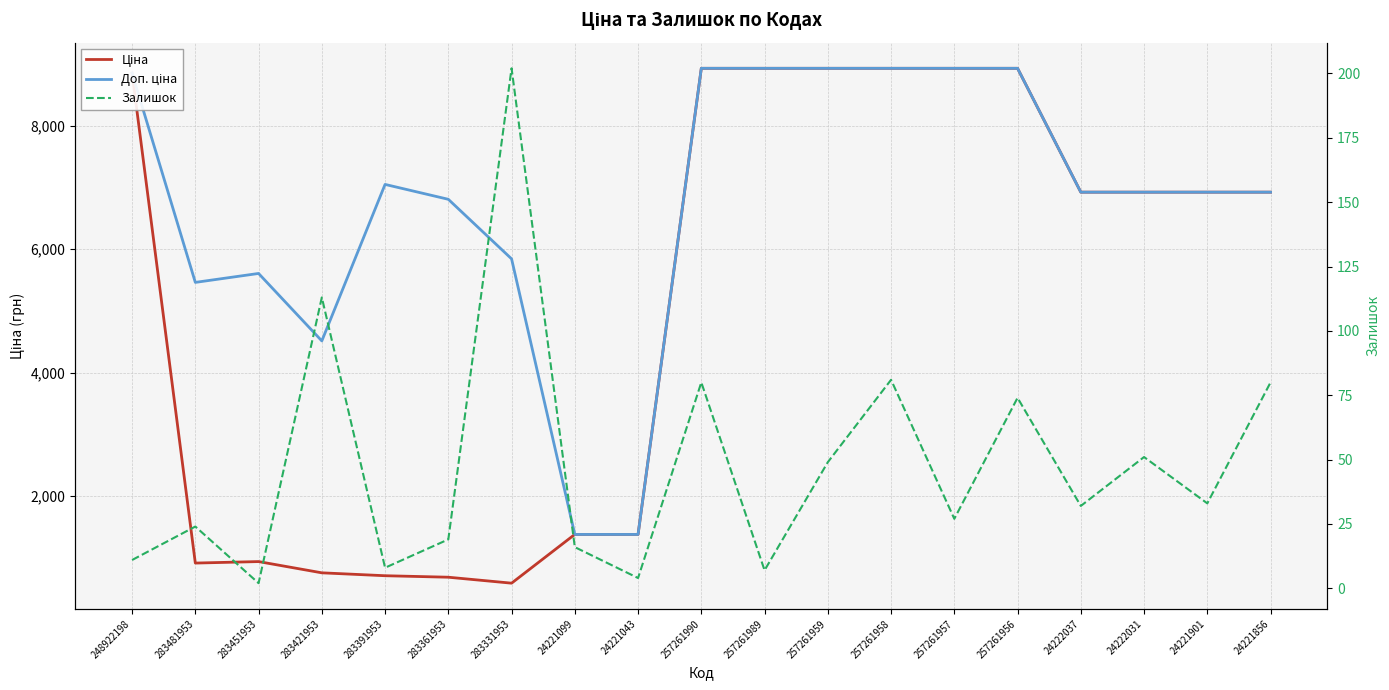

The value of Залишок at 283481953 is 24.0. True or false?

True